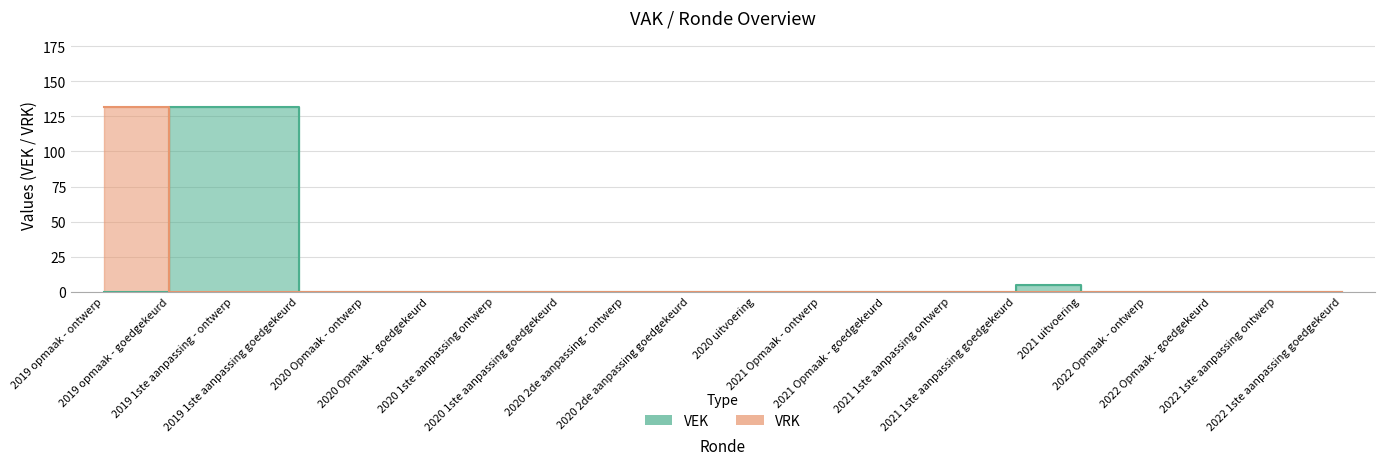

What is the label of the 18th point from the right?

2019 1ste aanpassing - ontwerp